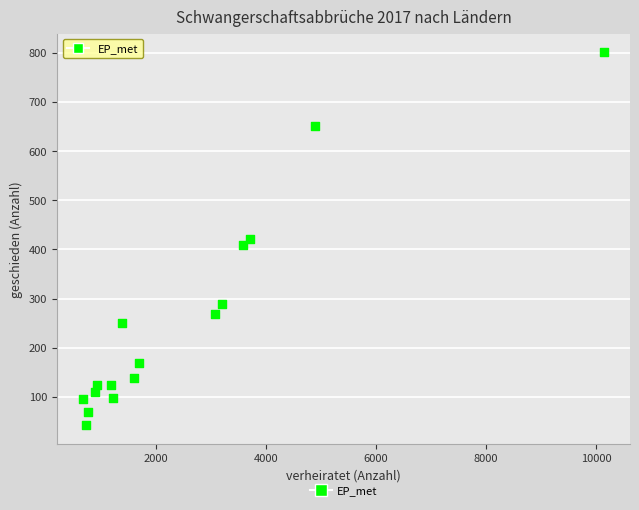

What is the range of X values (max minus min)?

9470